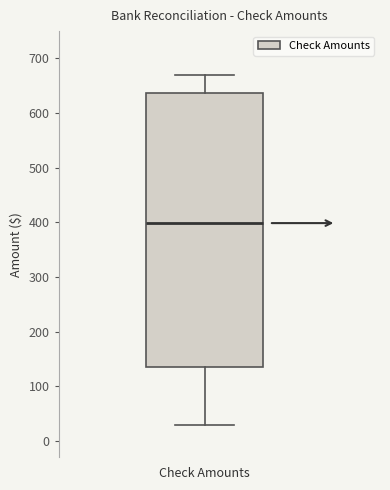

Read this box plot against the y-axis: the position of the median line, the range covered by the box, and the ends of both whiskers. The values are not printed on the chart, so give them approximately, as read against the axis.

median 400, box 140 to 640, whiskers 30 to 670